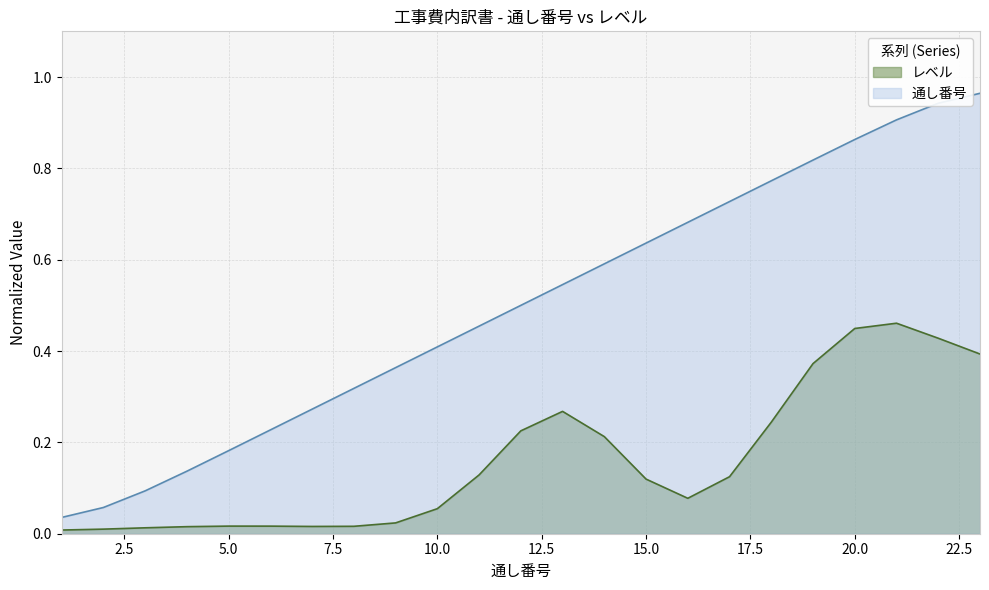

The chart shows a value of 0.3 at 14. True or false?

False